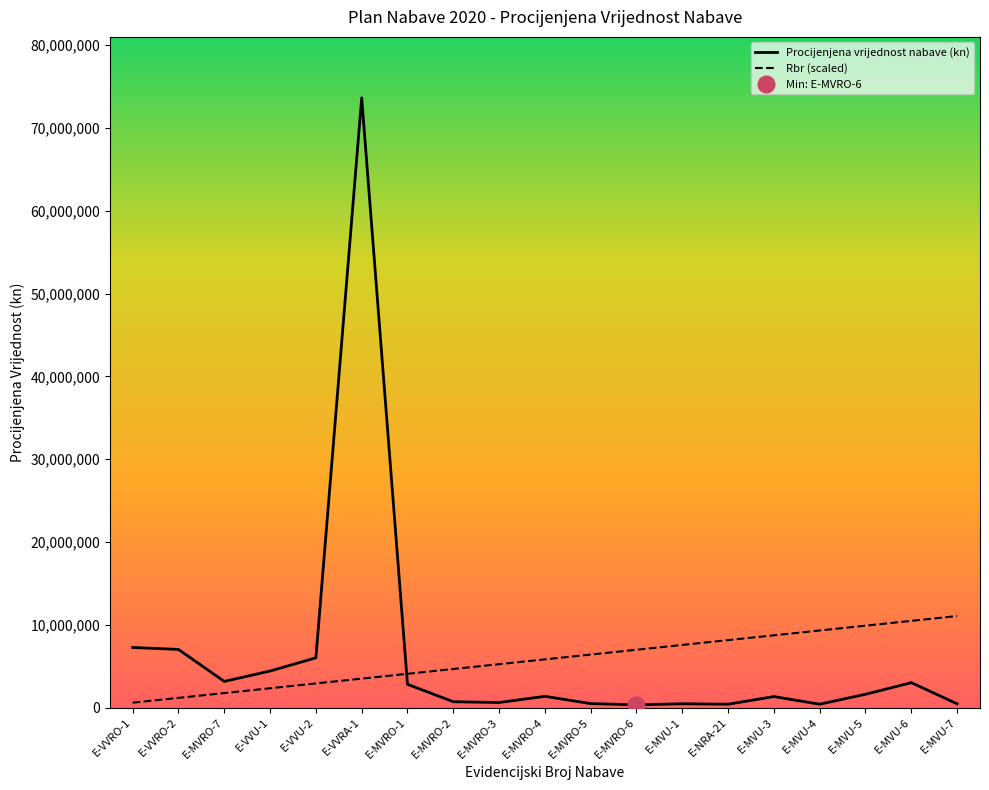

What is the label of the 6th point from the right?

E-NRA-21